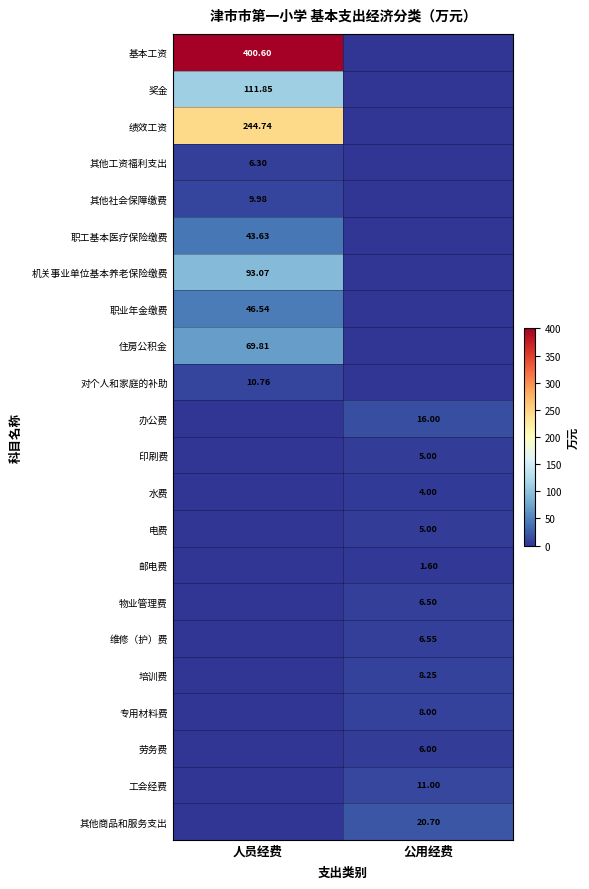

Which series changed the most between 人员经费 and 公用经费?

基本工资